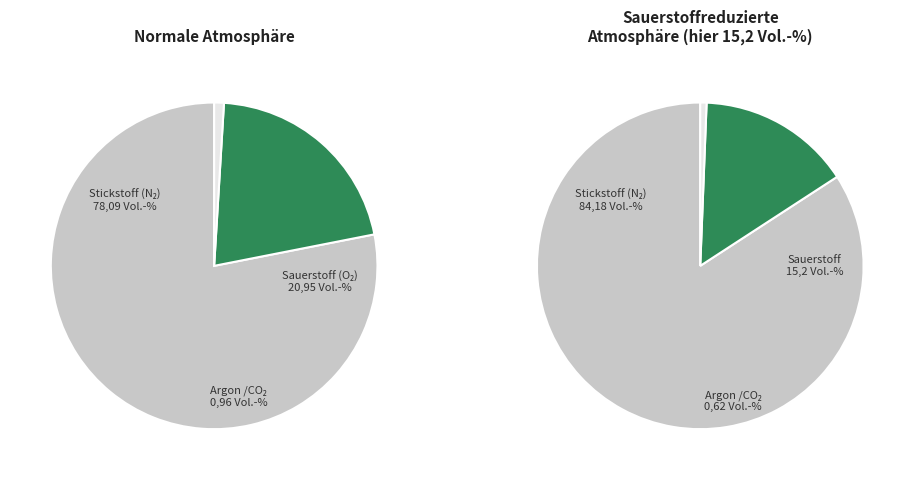

Is the sum of 28 and 28 greater than half?

No